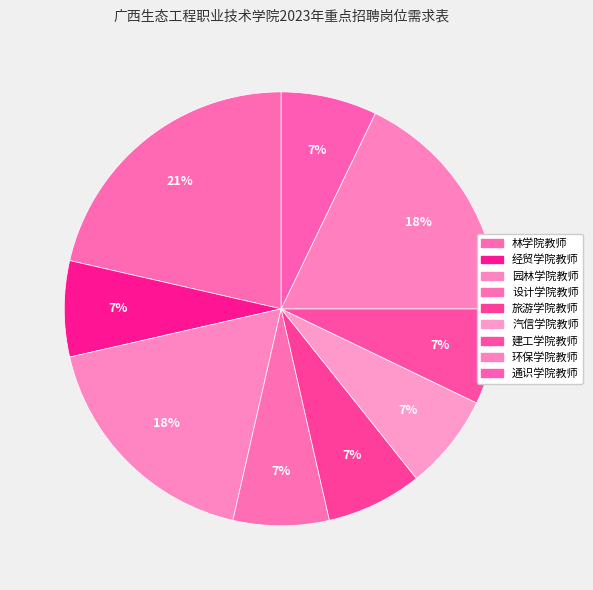

Combined, what portion of the pie is 林学院教师 and 环保学院教师?

39.3%